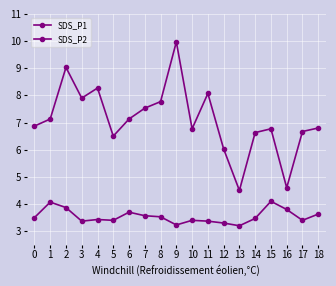

How many categories are shown in the chart?

19